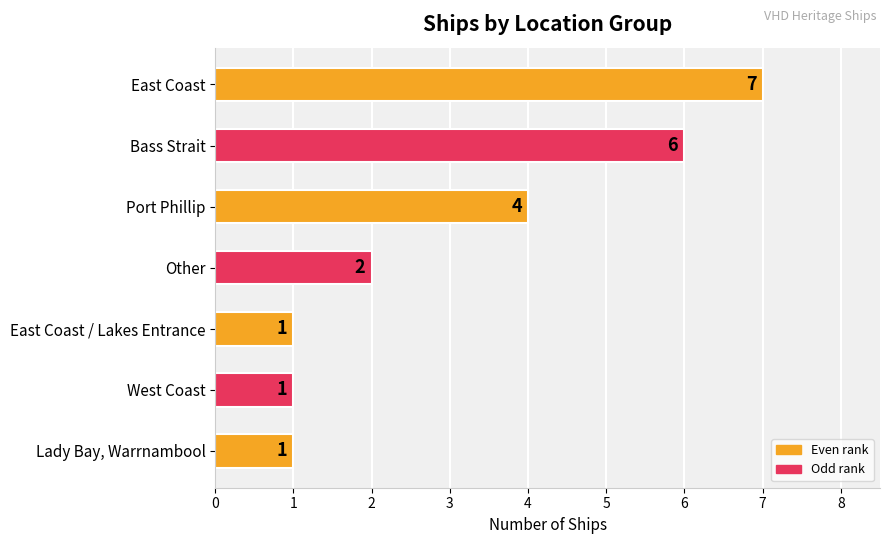

Does the chart contain stacked bars?

No